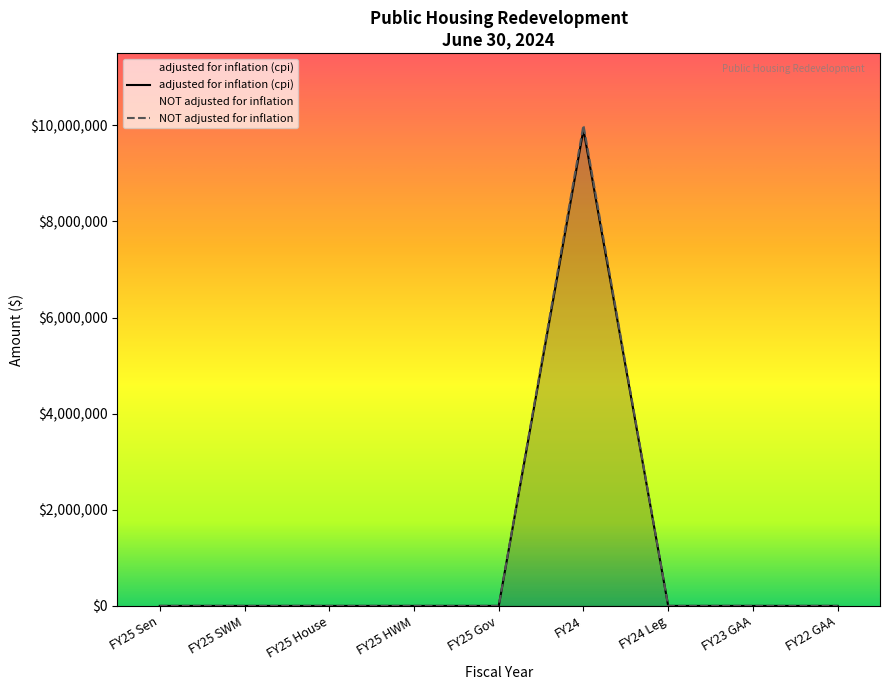

At how many categories does at least one series exceed 9536972?

1